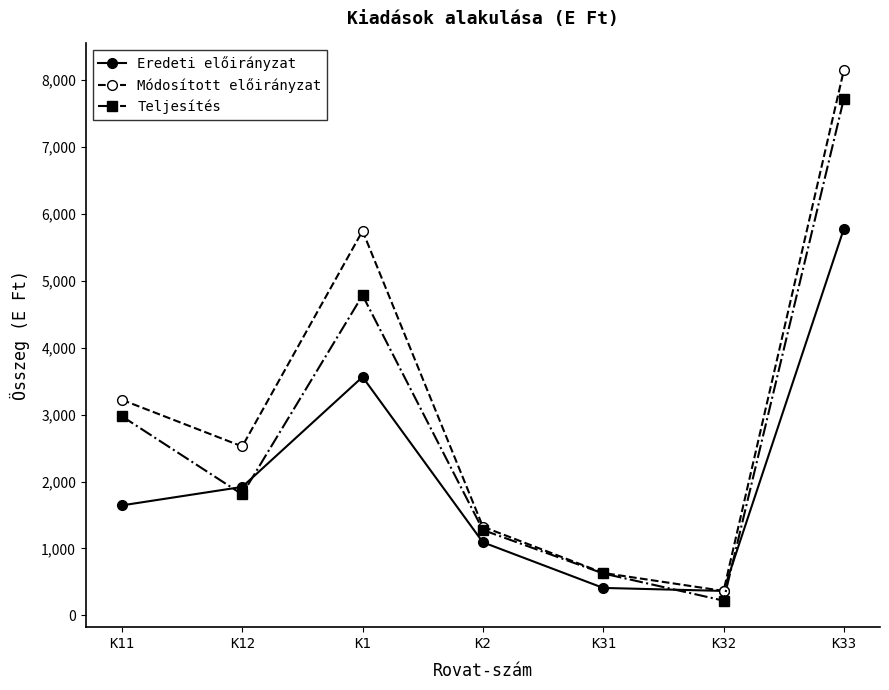

True or false: Teljesítés and Eredeti előirányzat cross at least once.

True